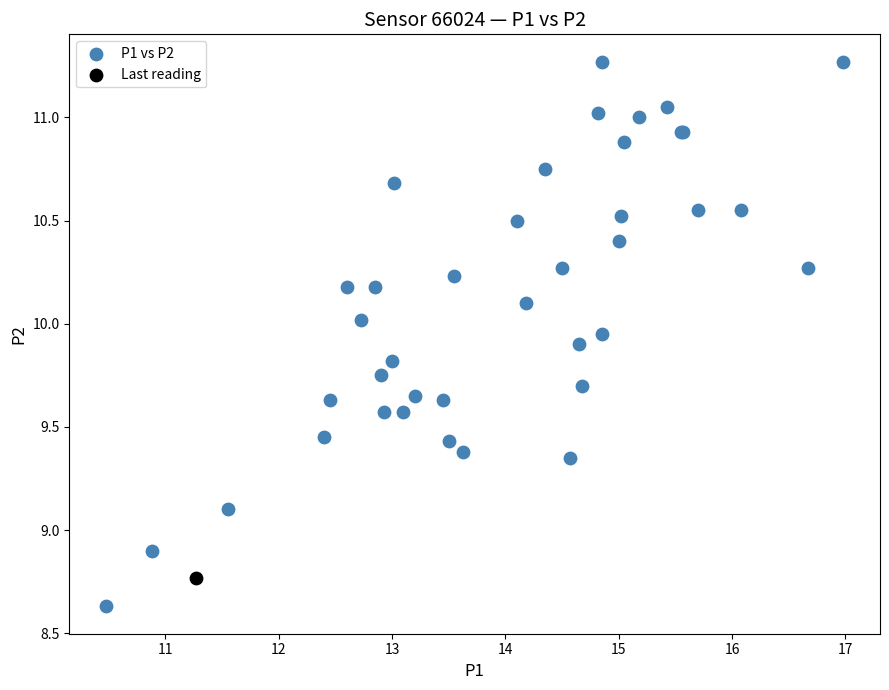

What are all the series names shown in the legend?

P1 vs P2, Last reading